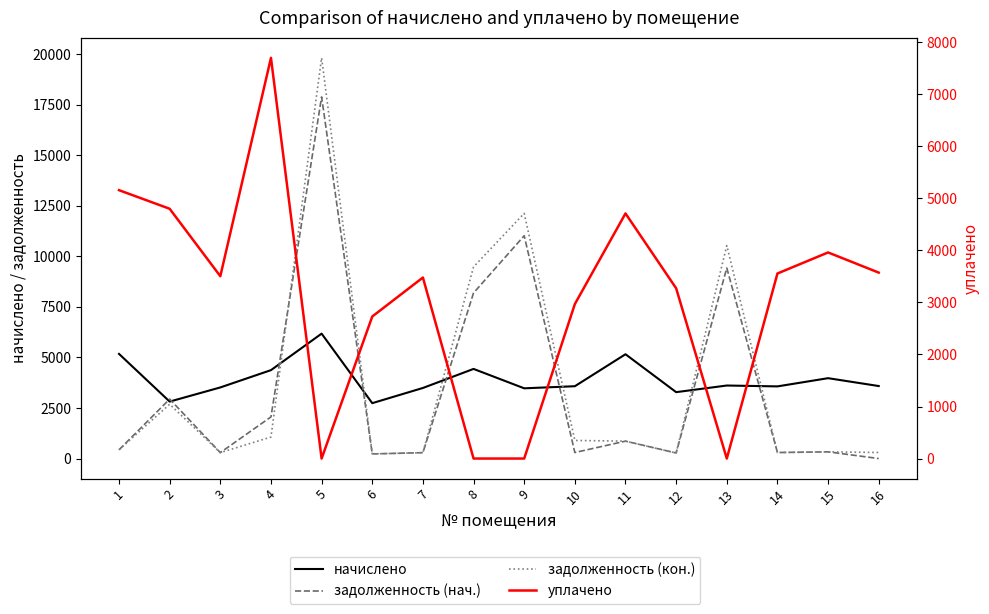

What is the value of the начислено point at the 8th from the left?

4432.3